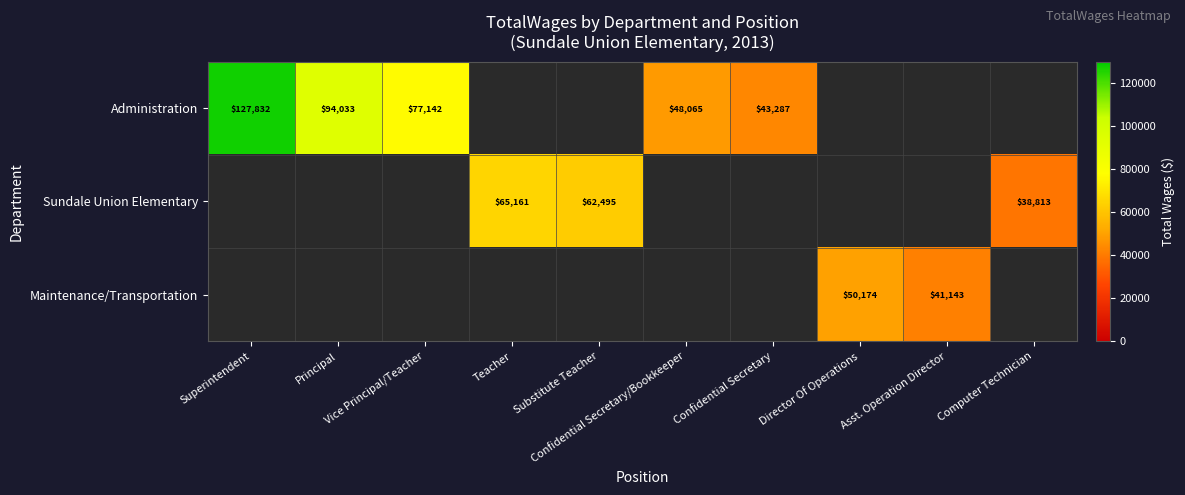

What is the highest value of the Administration series?

127832